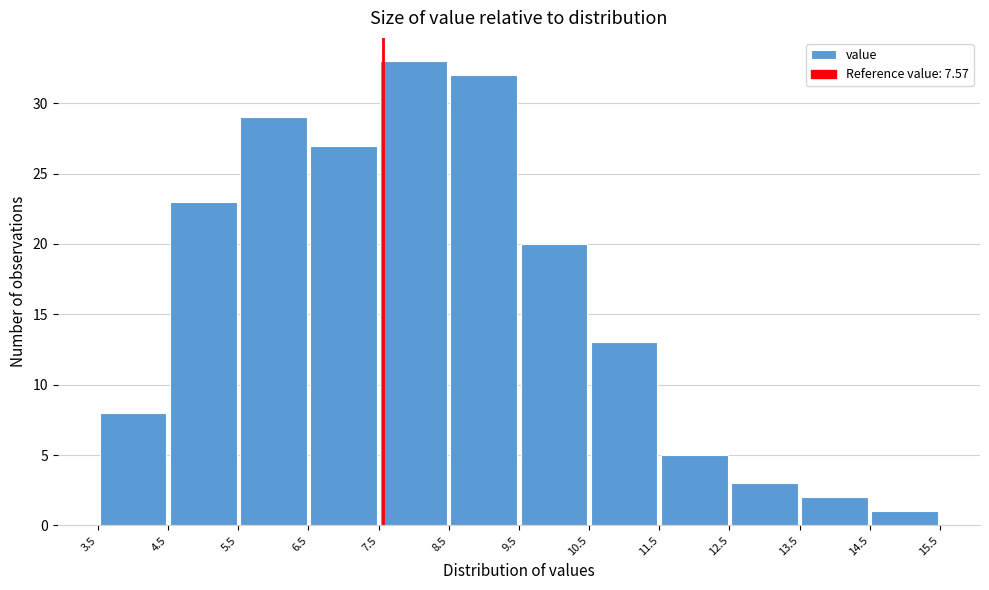

Reading left to right, transcribe this chart: for each bar, give the range it covers on the x-axis and its height. The values are not printed on the chart, so give them approximately, as read against the axis.

3.5 to 4.5: 8
4.5 to 5.5: 23
5.5 to 6.5: 29
6.5 to 7.5: 27
7.5 to 8.5: 33
8.5 to 9.5: 32
9.5 to 10.5: 20
10.5 to 11.5: 13
11.5 to 12.5: 5
12.5 to 13.5: 3
13.5 to 14.5: 2
14.5 to 15.5: 1